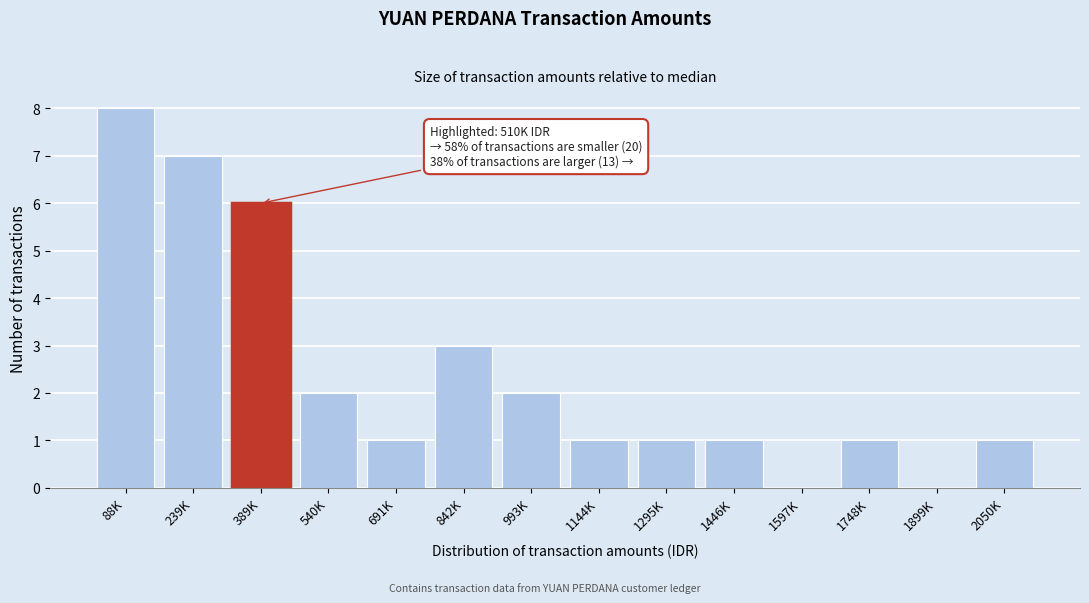

Reading right to left, extract all data points from this chart.

2050K=1	1899K=0	1748K=1	1597K=0	1446K=1	1295K=1	1144K=1	993K=2	842K=3	691K=1	540K=2	389K=6	239K=7	88K=8